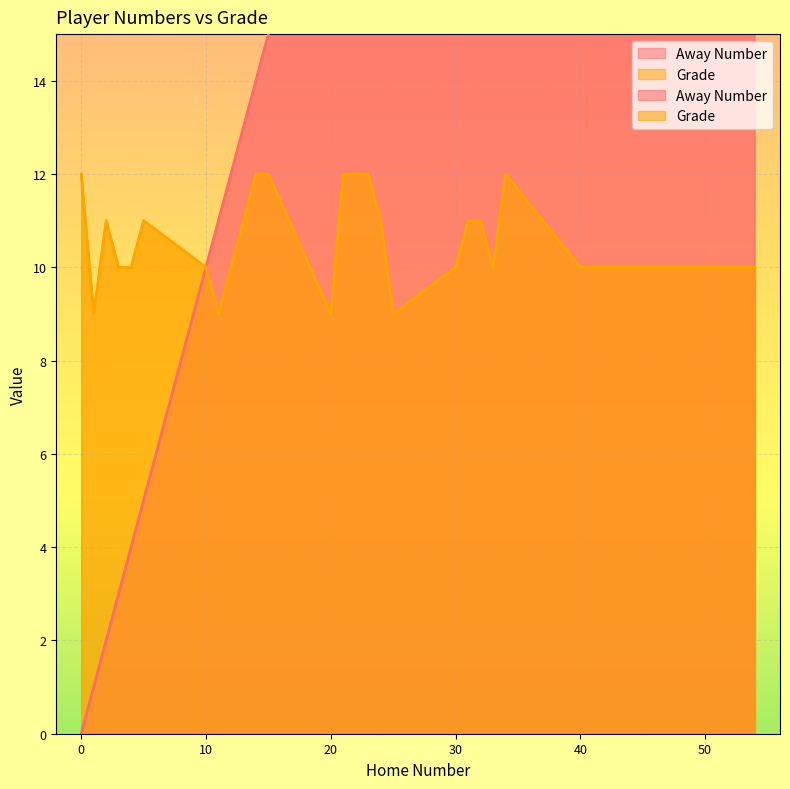

Between 13 and 33, which is larger?

33